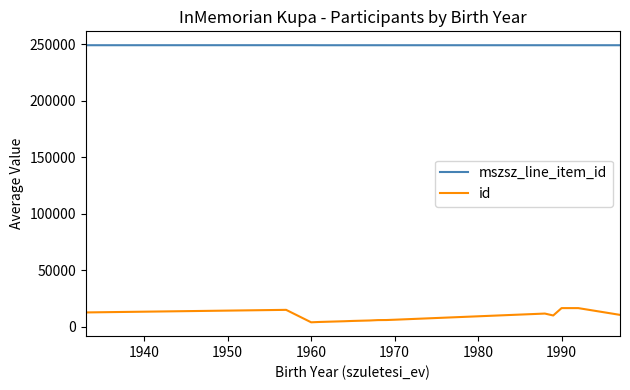

What is the greatest value displayed?

249255.0